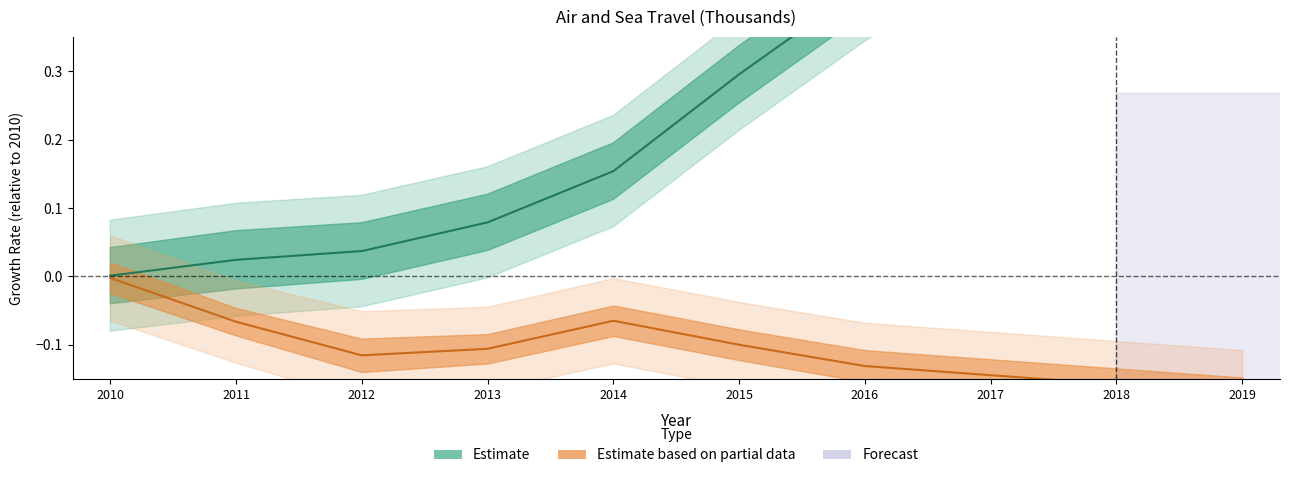

True or false: Sea Arrivals and Air Arrivals cross at least once.

False